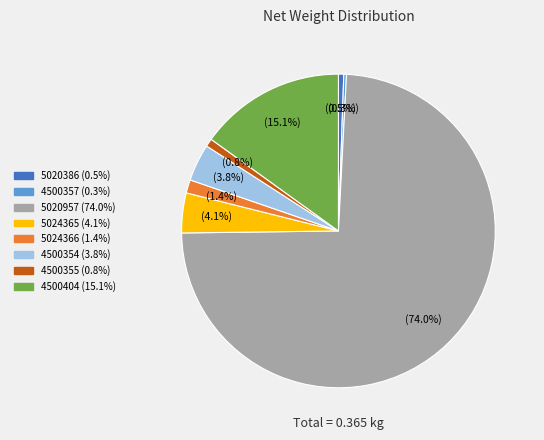

Which slice is the largest?

5020957